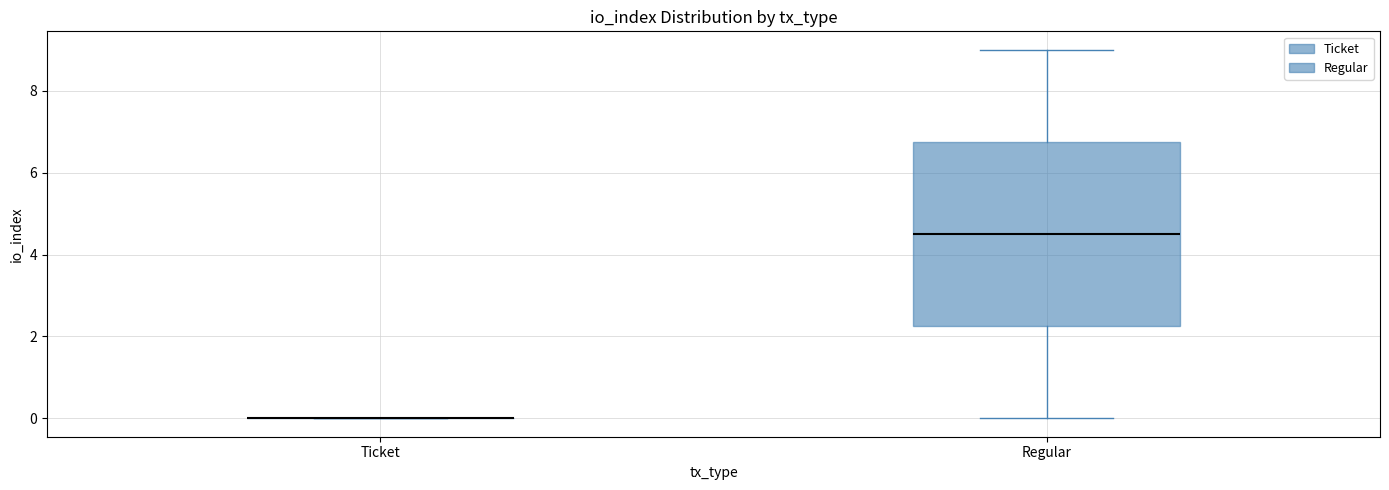

Reading left to right, read every box against the y-axis: the position of its median line, the range the box covers, and the ends of its whiskers. The values are not printed on the chart, so give them approximately, as read against the axis.

Ticket: box collapsed to a line at 0.0, whiskers 0.0 to 0.0
Regular: median 4.6, box 2.2 to 6.8, whiskers 0.0 to 9.0